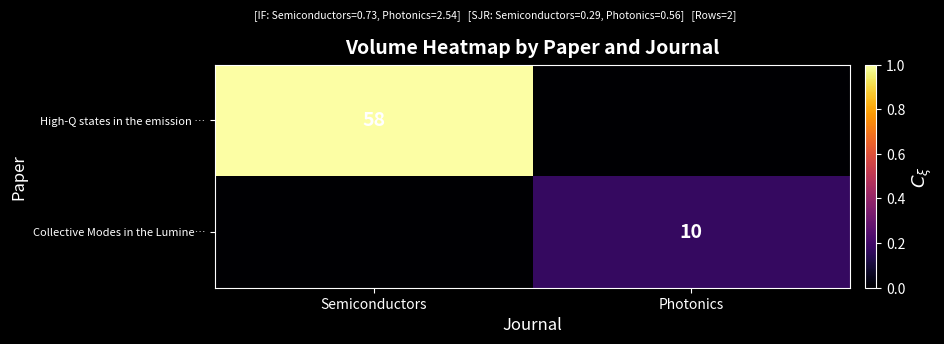

The High-Q states in the emission … series shows 58 at Semiconductors. True or false?

True